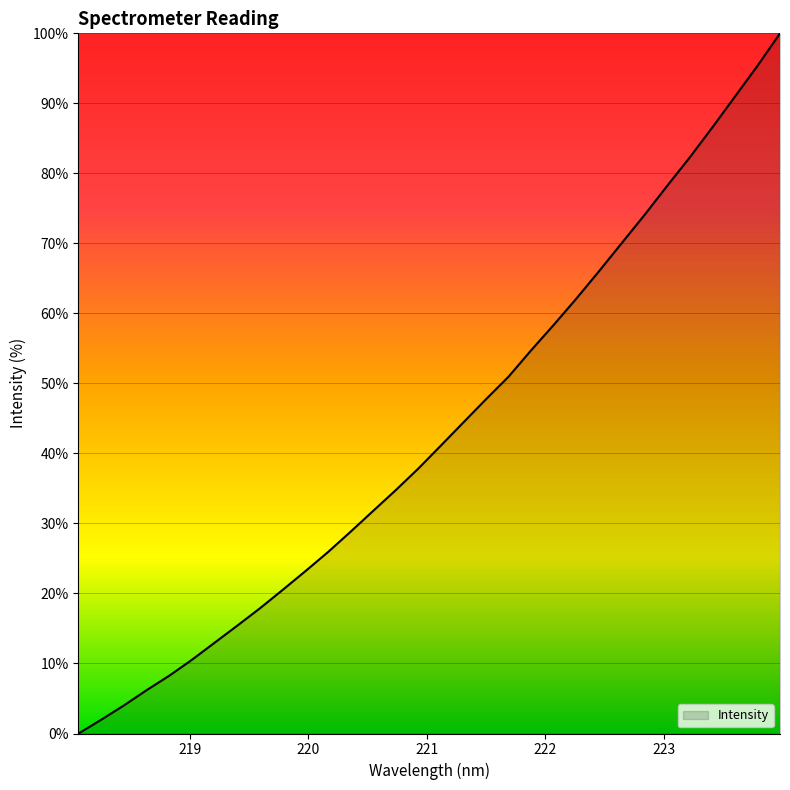

What is the maximum value shown in the chart?

100.0